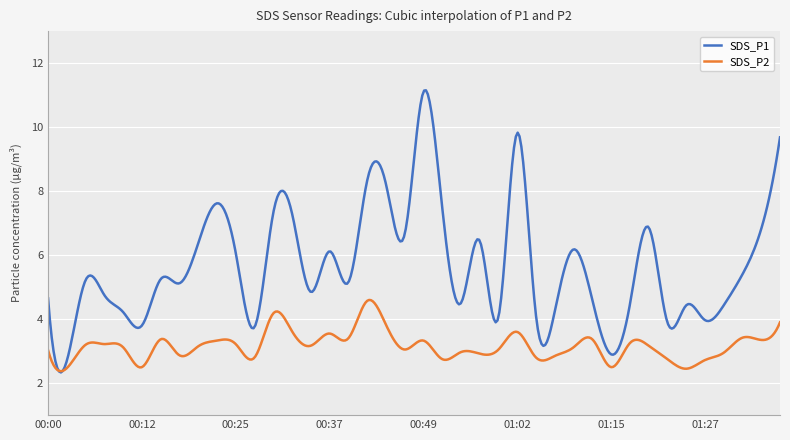

Rank the series by their average value, from highest to lowest.

SDS_P1, SDS_P2